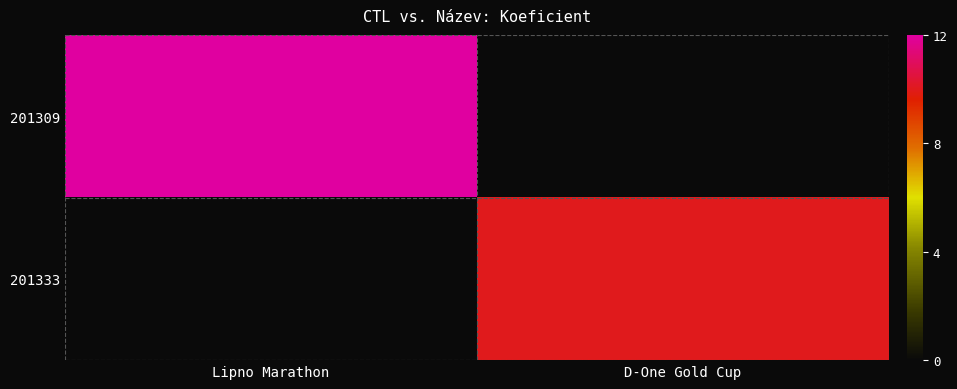

The 201333 series shows 4.7 at D-One Gold Cup. True or false?

False